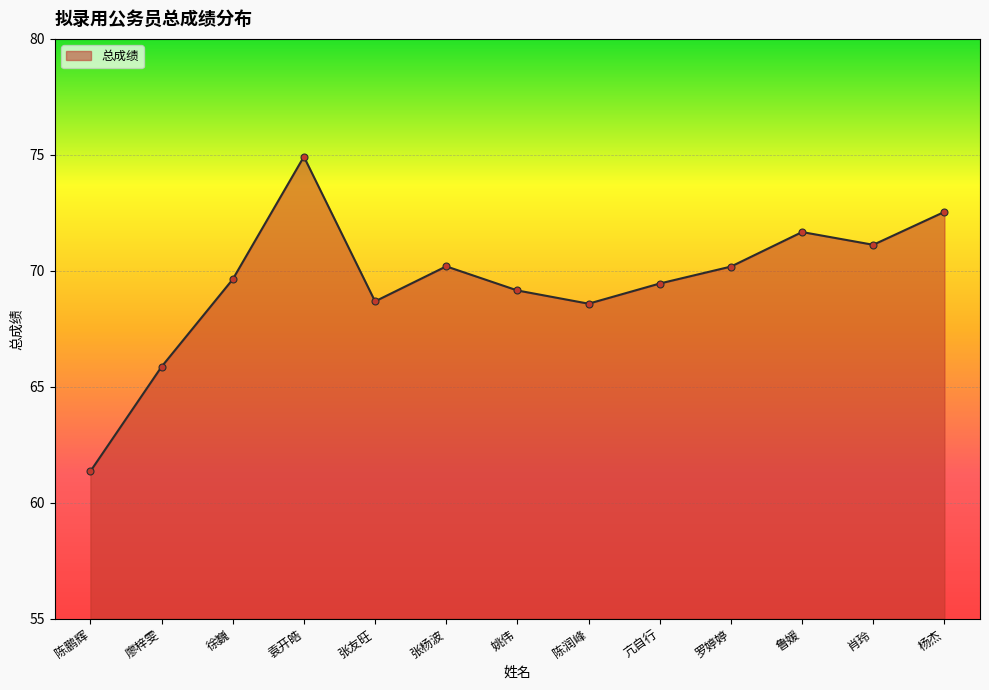

Reading left to right, extract all data points from this chart.

61.4	65.9	69.6	74.9	68.7	70.2	69.2	68.6	69.5	70.2	71.7	71.1	72.5